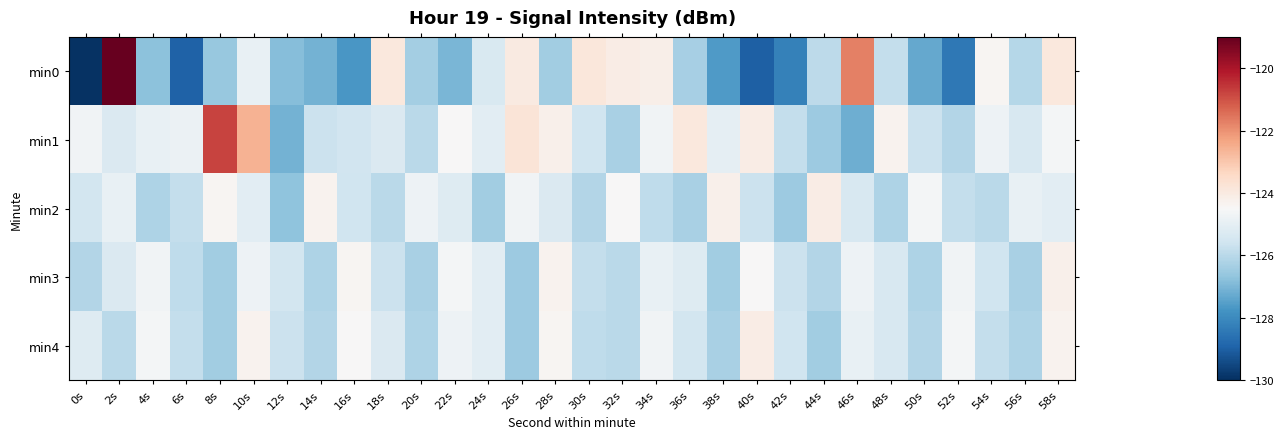

Count the number of categories in the chart.

30